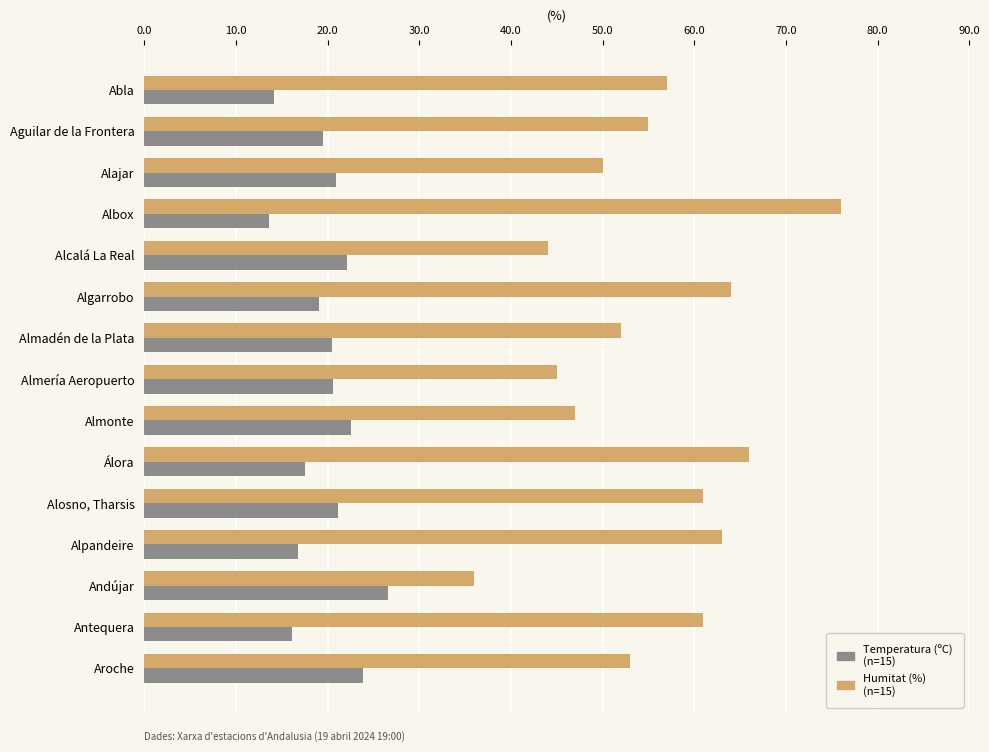

What is the difference between the highest and lowest values at Aguilar de la Frontera?

35.5